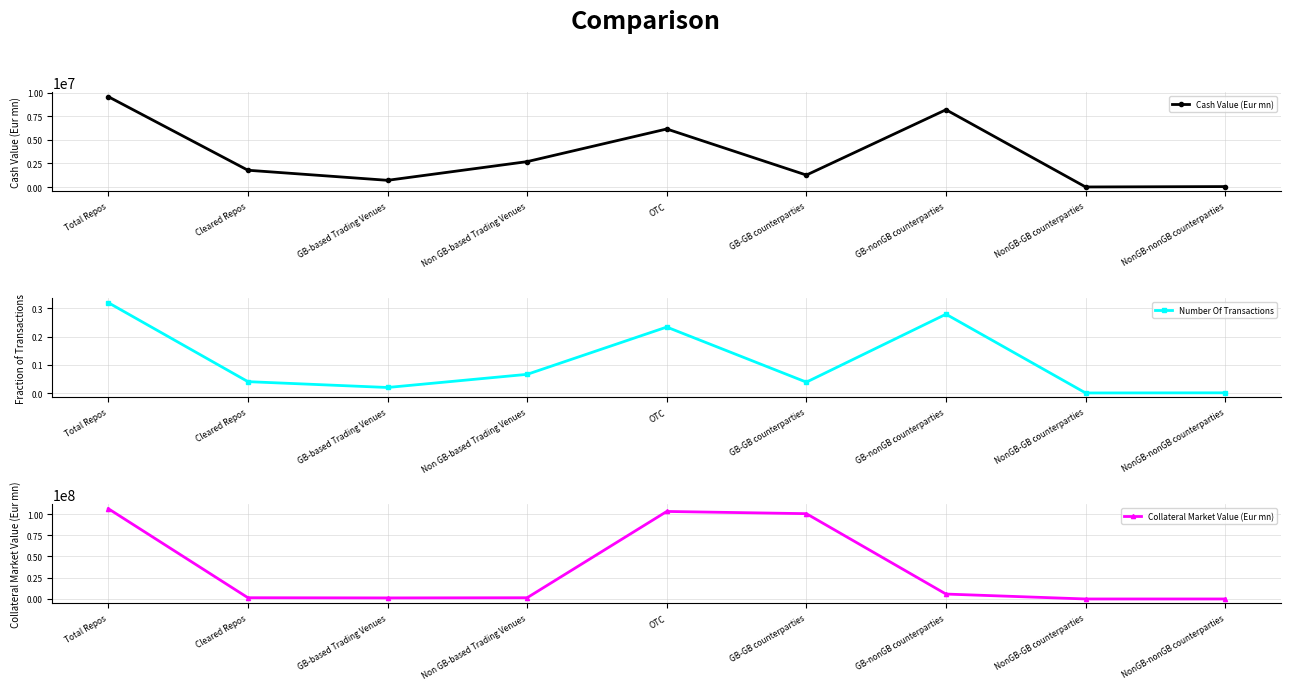

Where is Cash Value (Eur mn) nearest to the value 4792414?

OTC